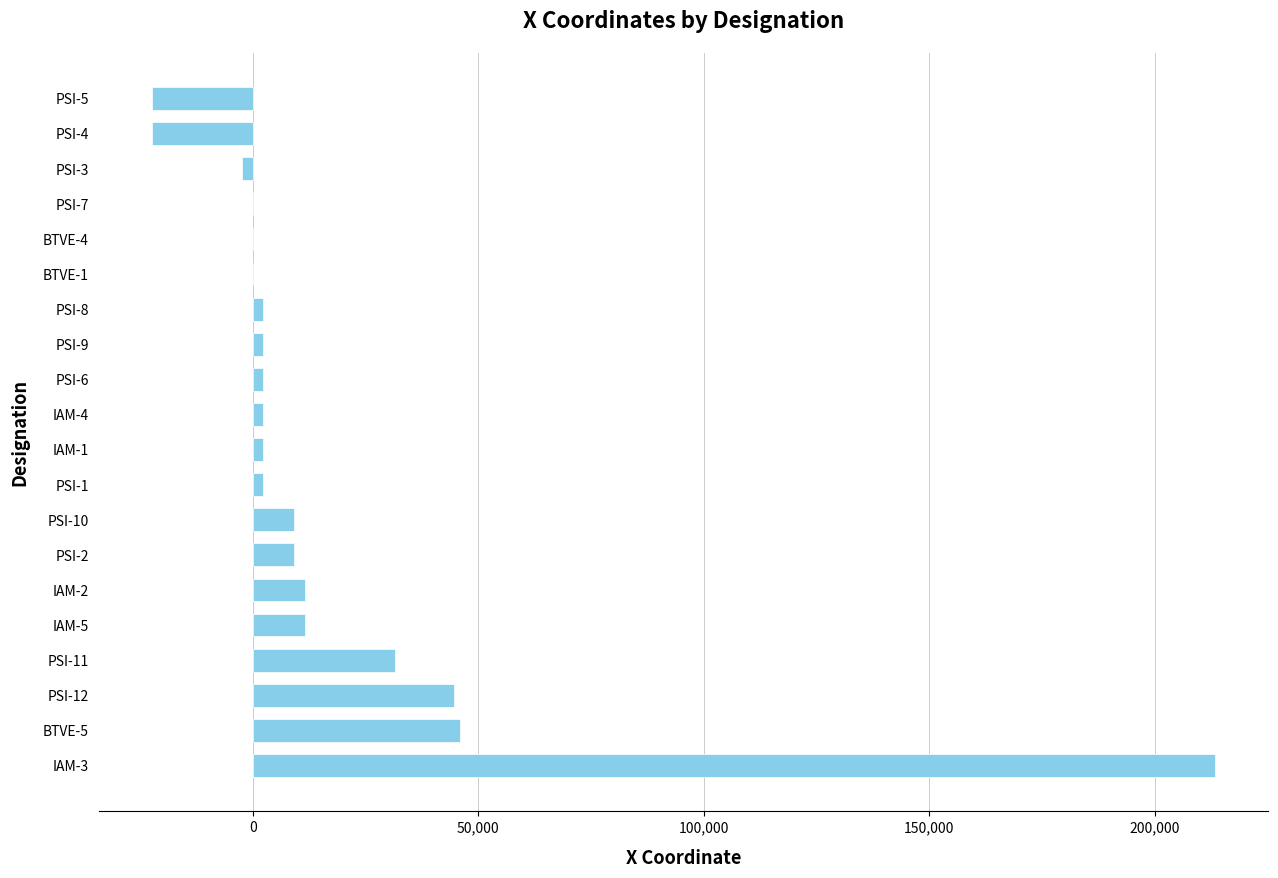

Is it true that the value at PSI-11 is 14973.1?

False